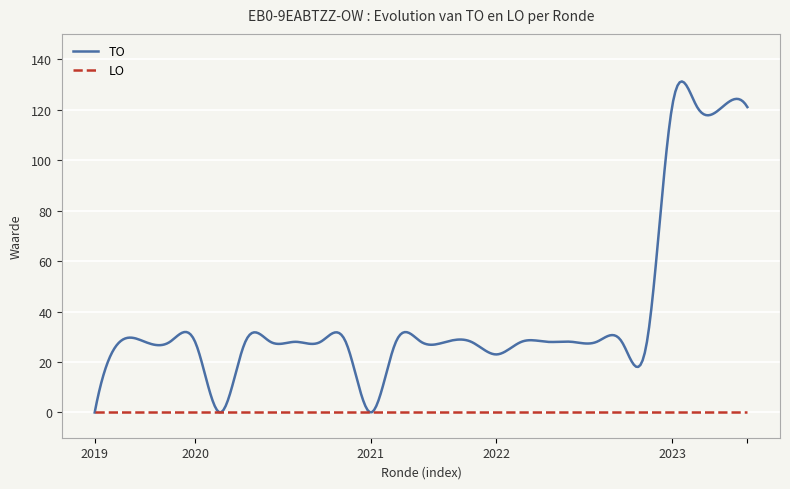

Which series has the largest total across all categories?

TO